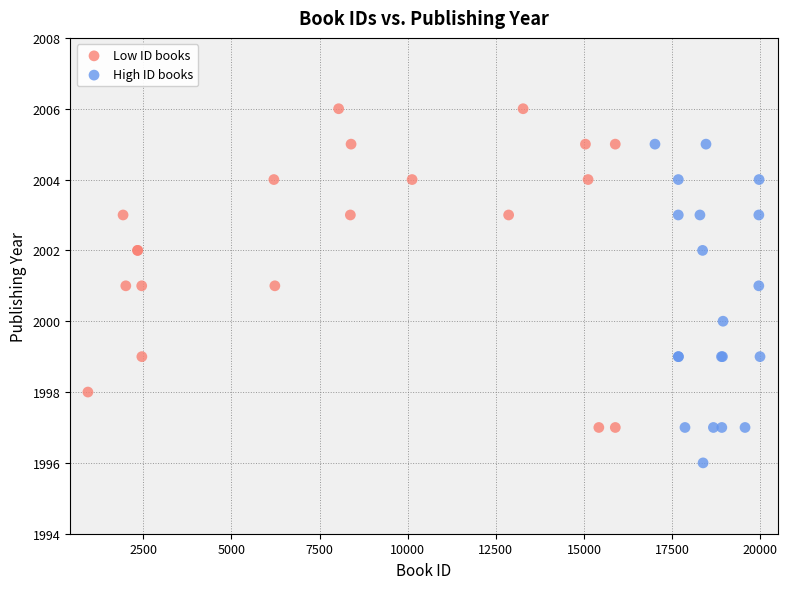

Which series reaches the maximum Y coordinate?

Low ID books